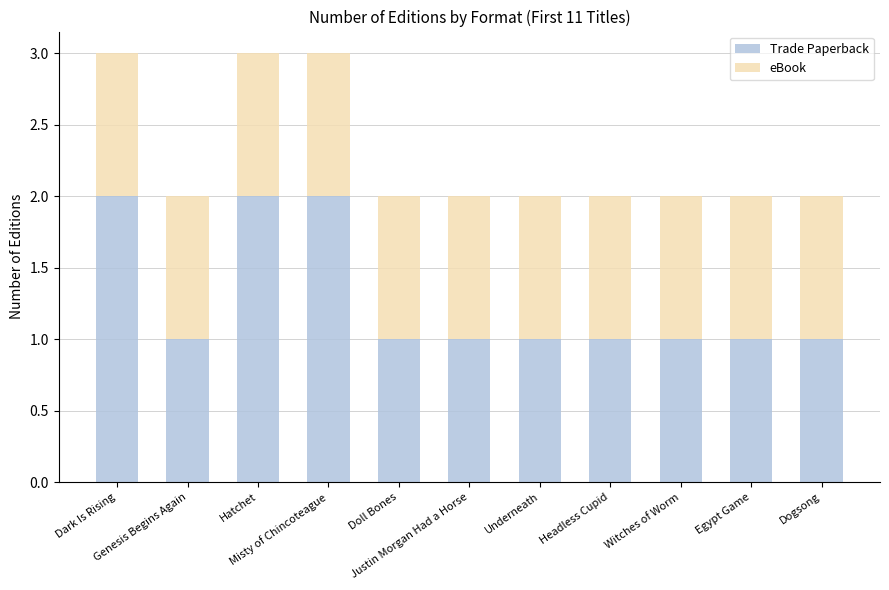

What is the sum of all Trade Paperback values?

14